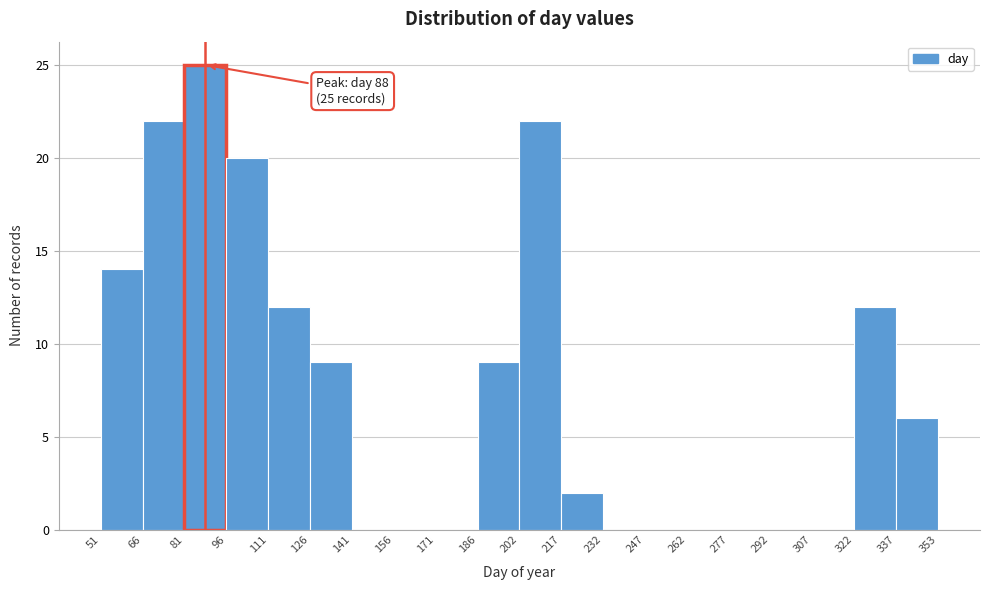

Over which range of the x-axis is the bar tallest?

81 to 96